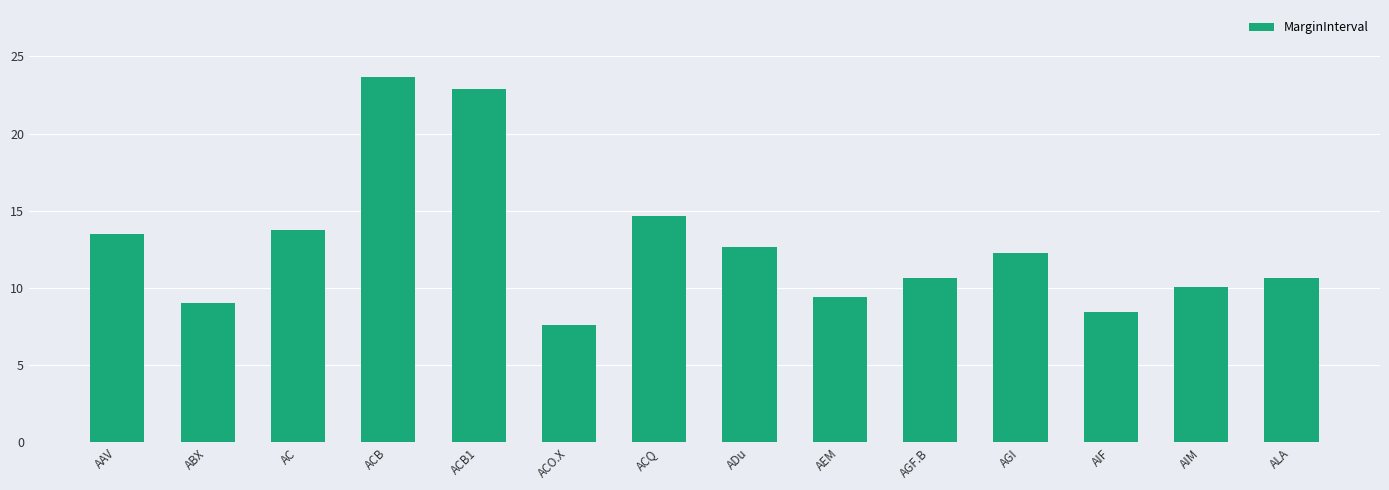

What is the label of the 4th bar from the right?

AGI